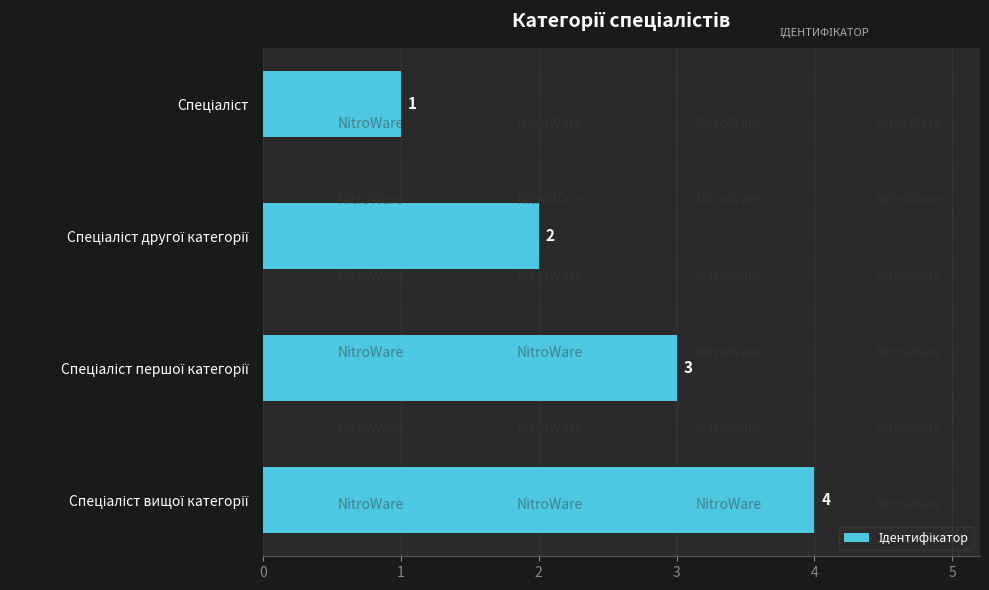

Are the bars horizontal?

Yes